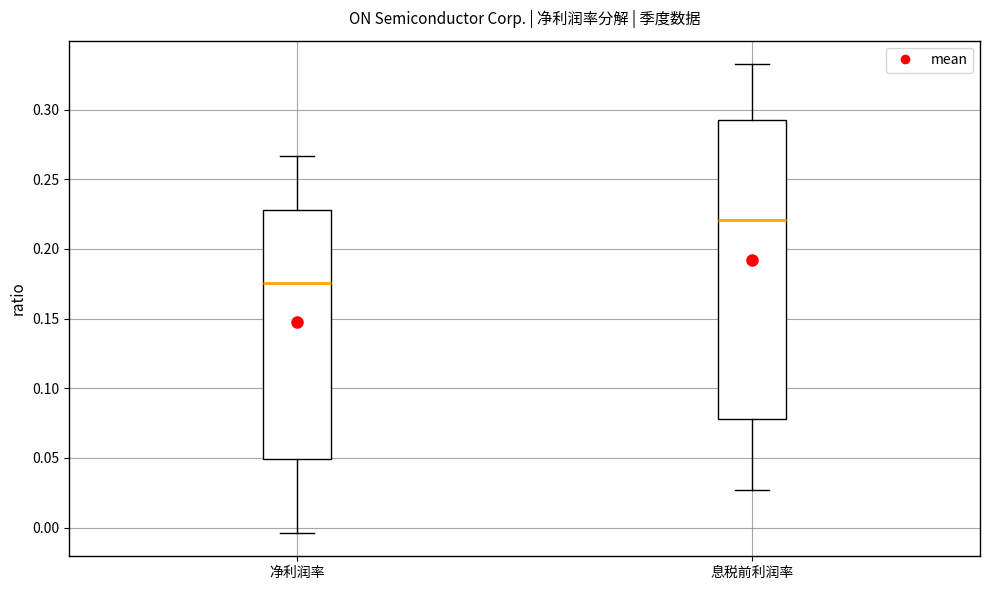

Where does the median line of the box for 净利润率 sit on the y-axis? The values are not printed on the chart, so give them approximately, as read against the axis.

0.175